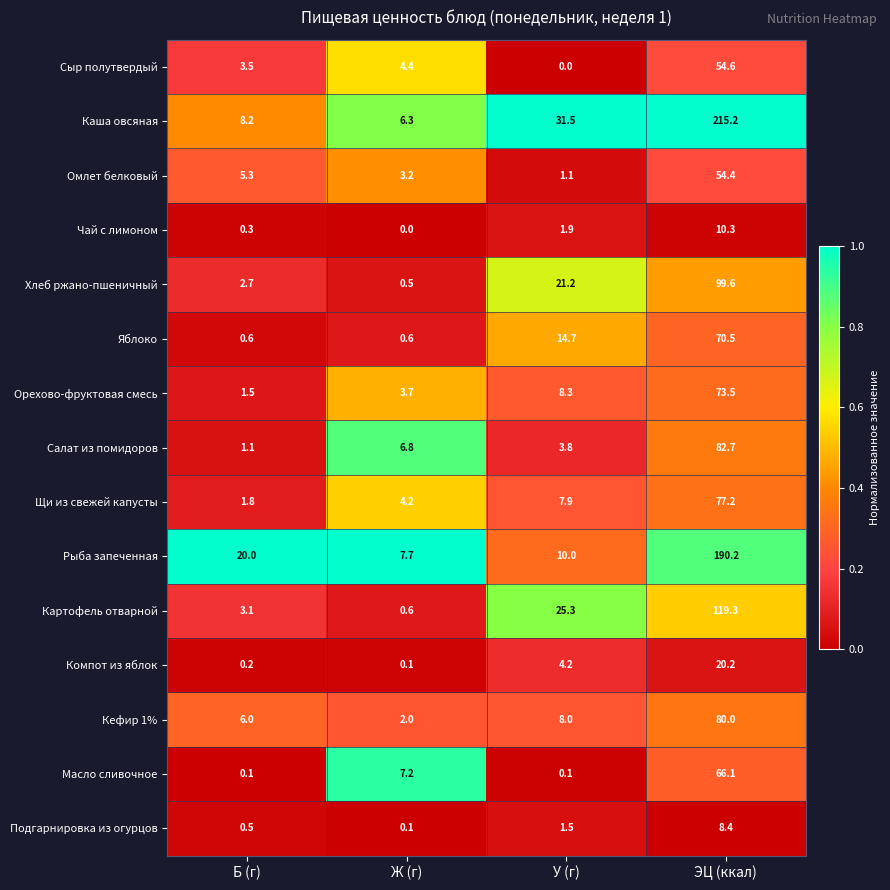

Which series has the largest range (max minus min)?

Каша овсяная